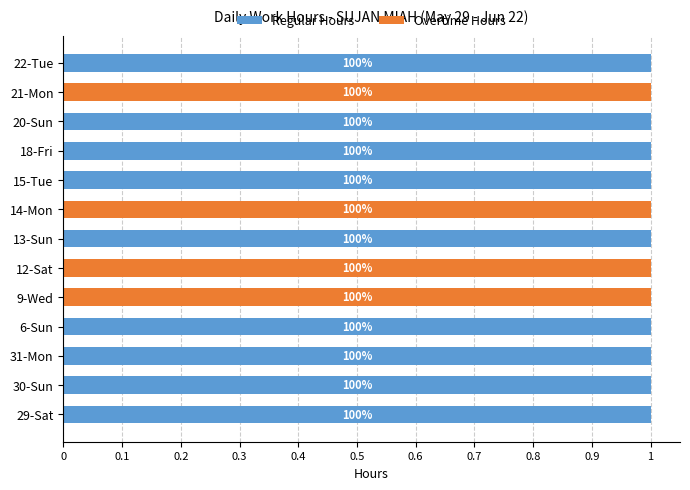

What are all the series names shown in the legend?

Regular Hours, Overtime Hours